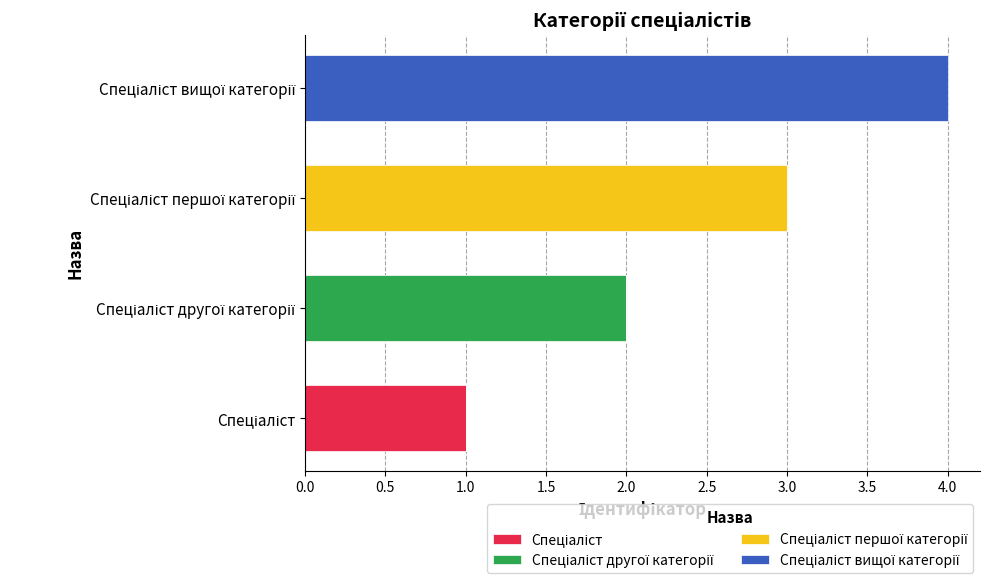

How many distinct data groups are displayed?

4